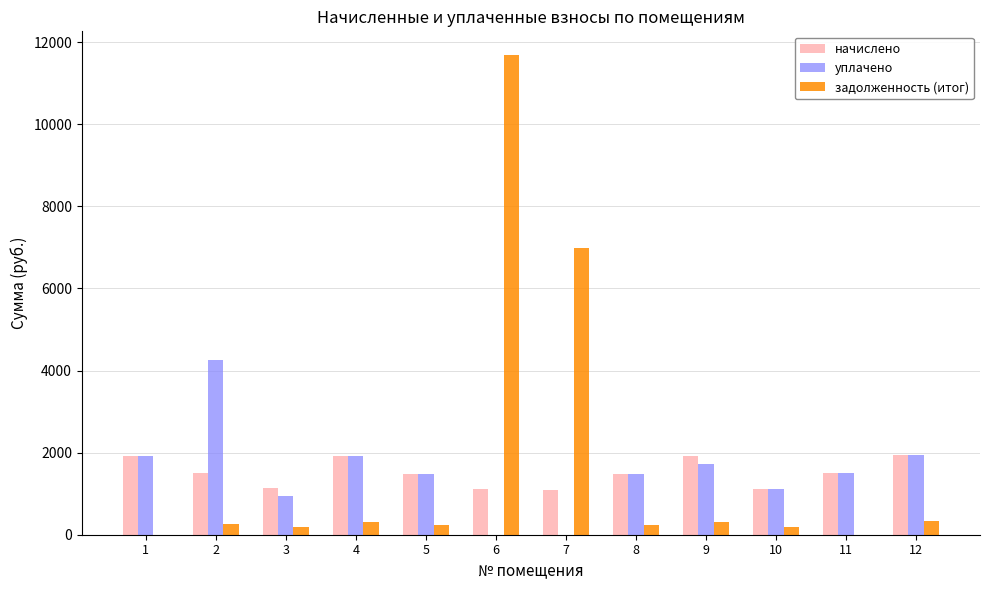

How many data points does each series have?

12